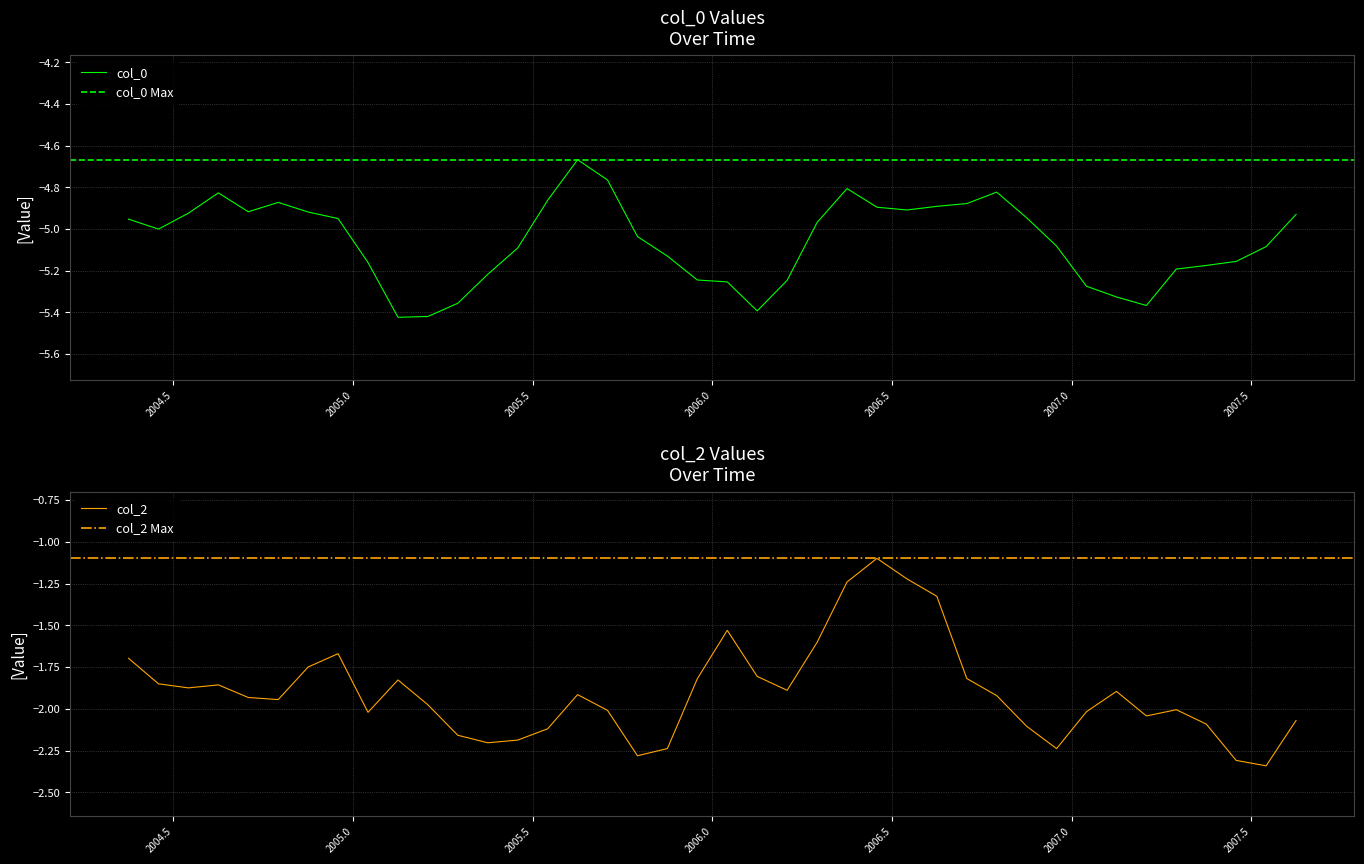

Rank the series by their average value, from highest to lowest.

col_2, col_0